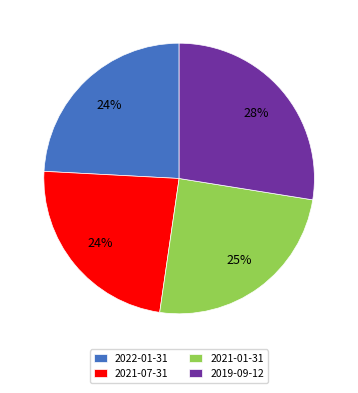

Does any single category account for the majority?

No